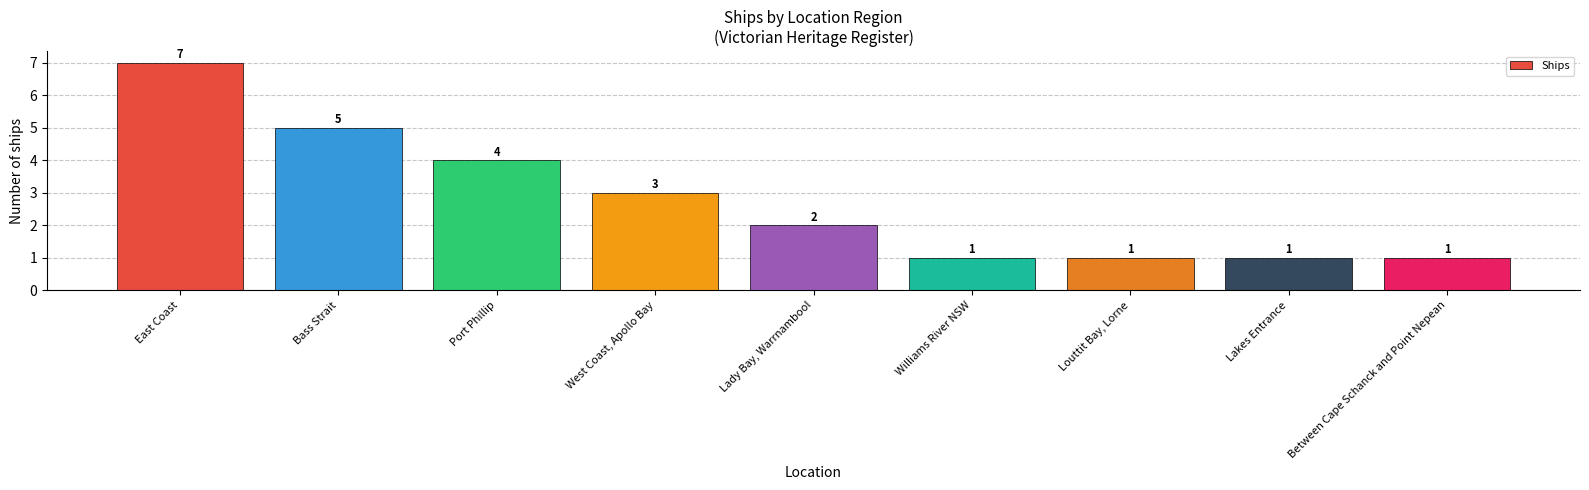

Count the number of data series in this chart.

1